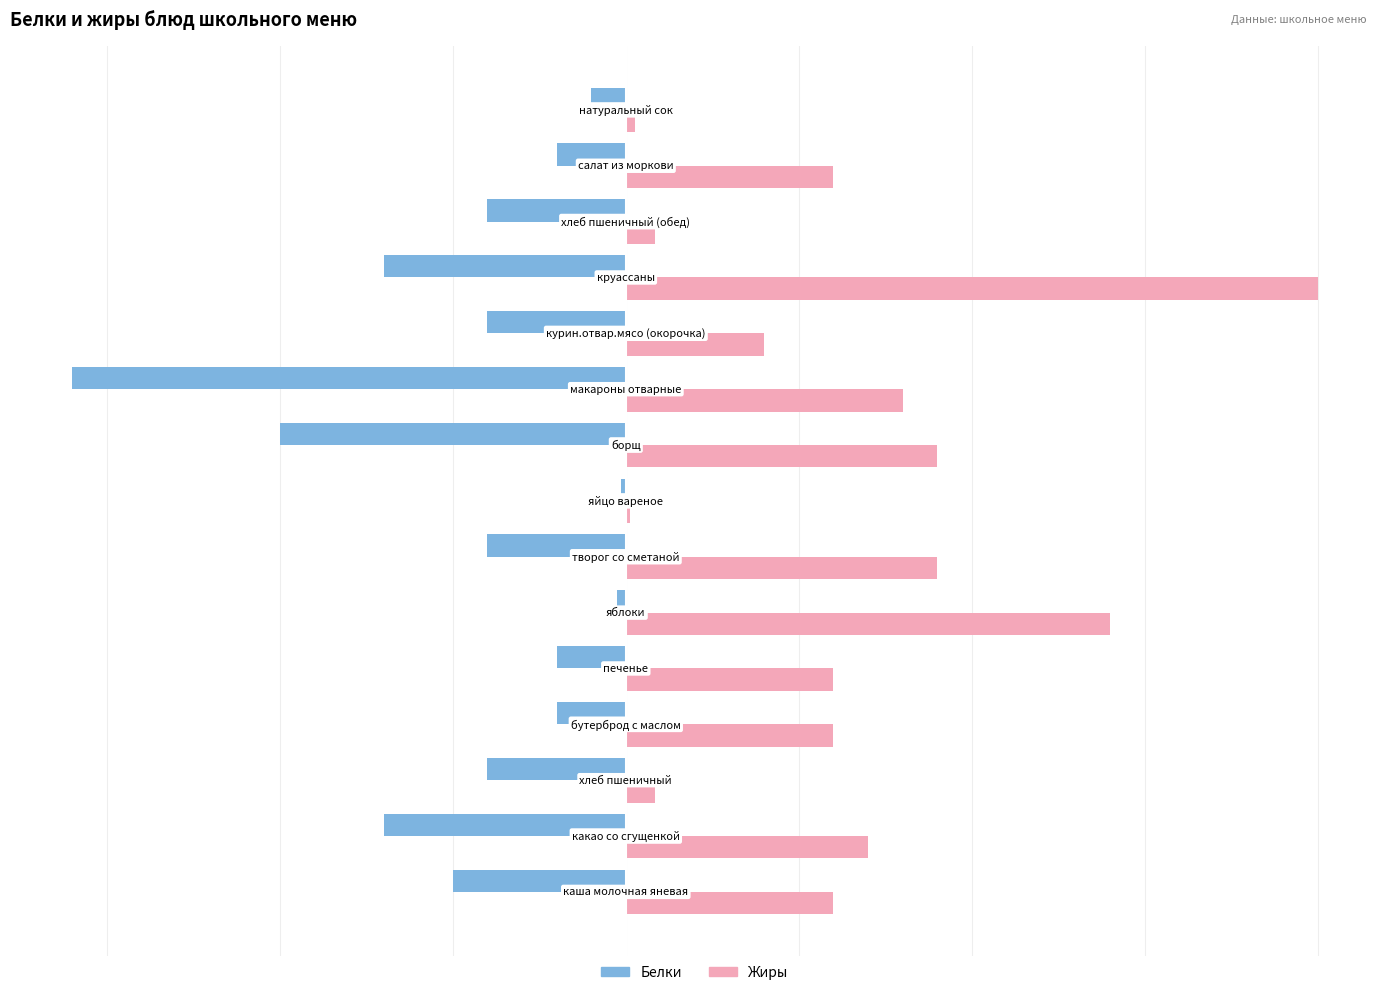

Which series has the largest total across all categories?

Жиры